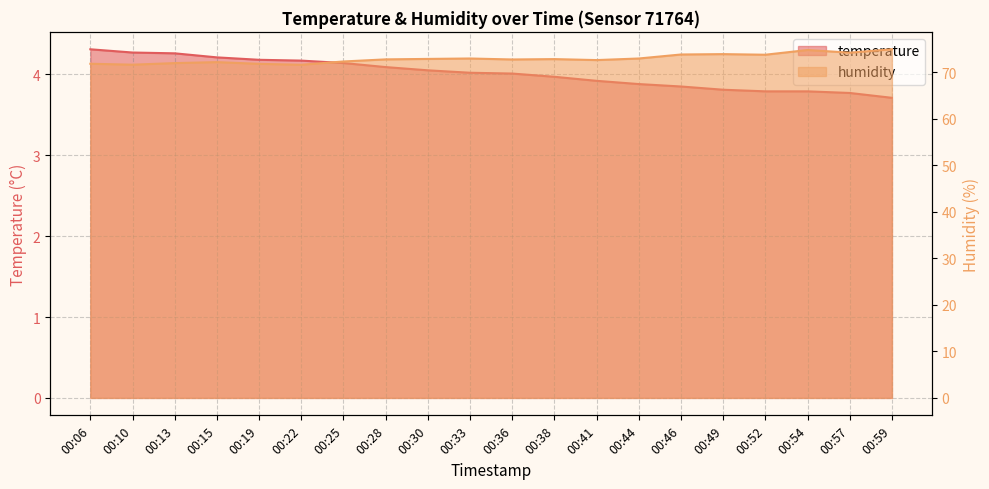

What is the difference between the highest and lowest values at 00:41?

68.7